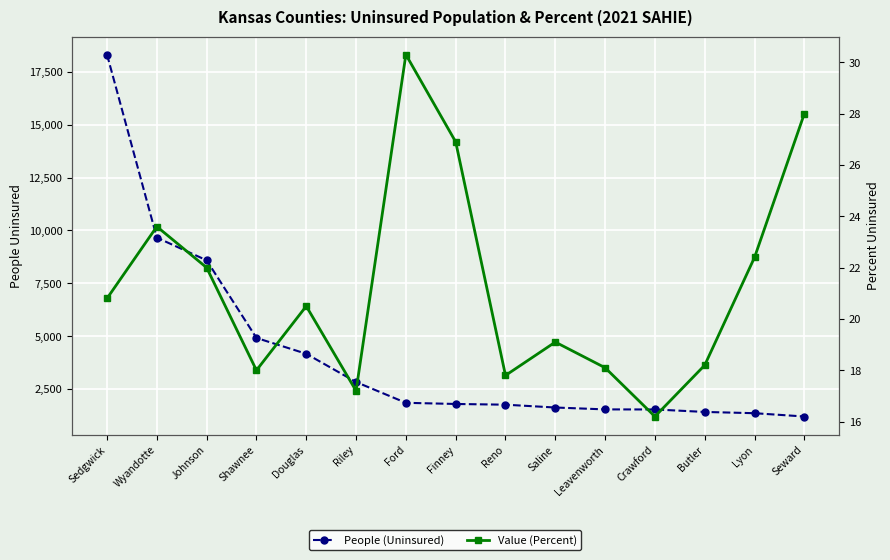

True or false: People (Uninsured) has more than 0 interior local peaks.

False